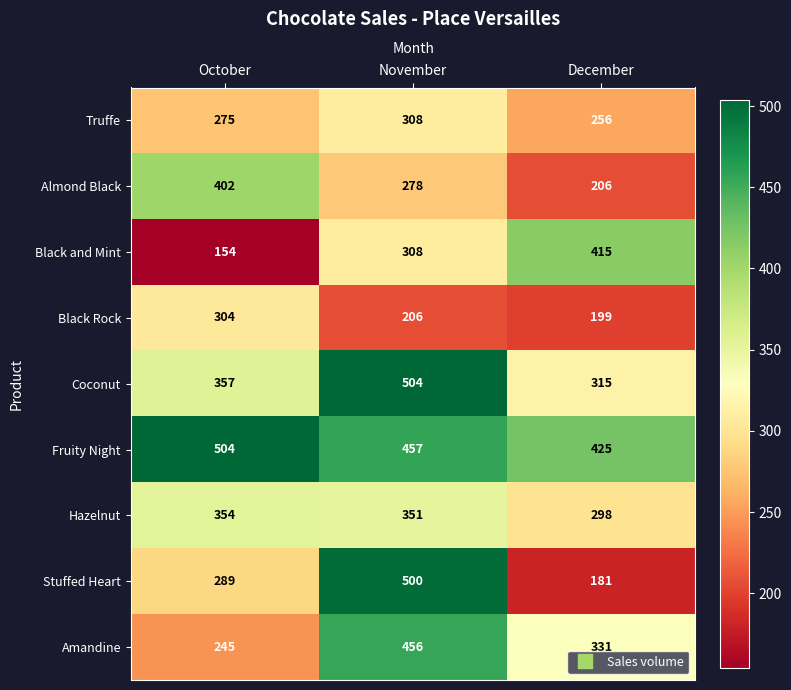

What is the lowest value of the Almond Black series?

206